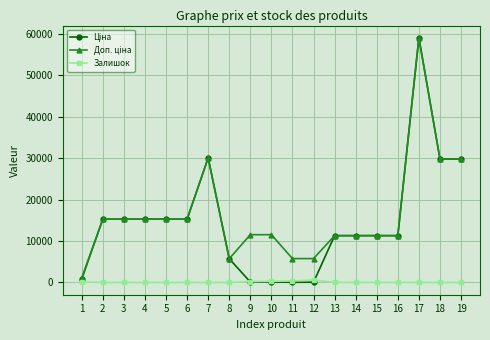

At which category is the sum across all series the highest?

17